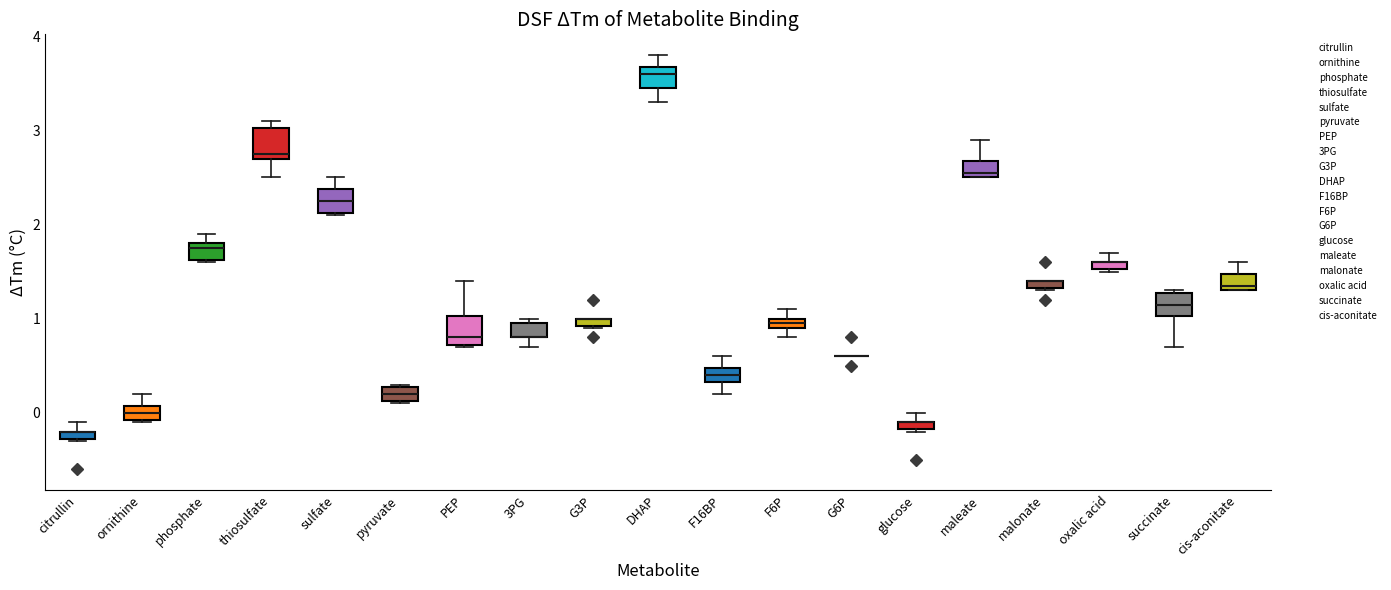

Where is the upper edge of the box for oxalic acid on the y-axis? The values are not printed on the chart, so give them approximately, as read against the axis.

1.6